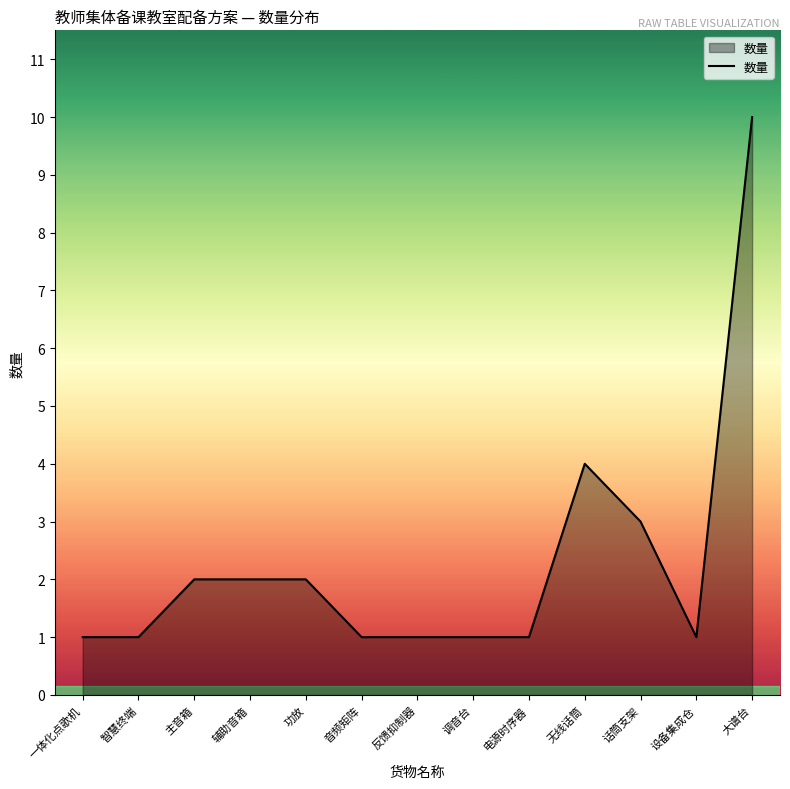

Is it true that the value at 主音箱 is 2?

True